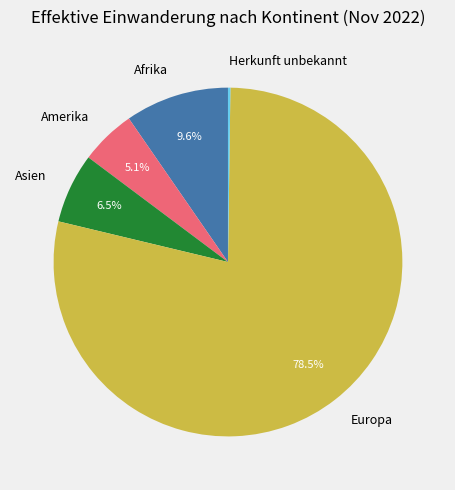

Does Europa account for over 50% of the chart?

Yes